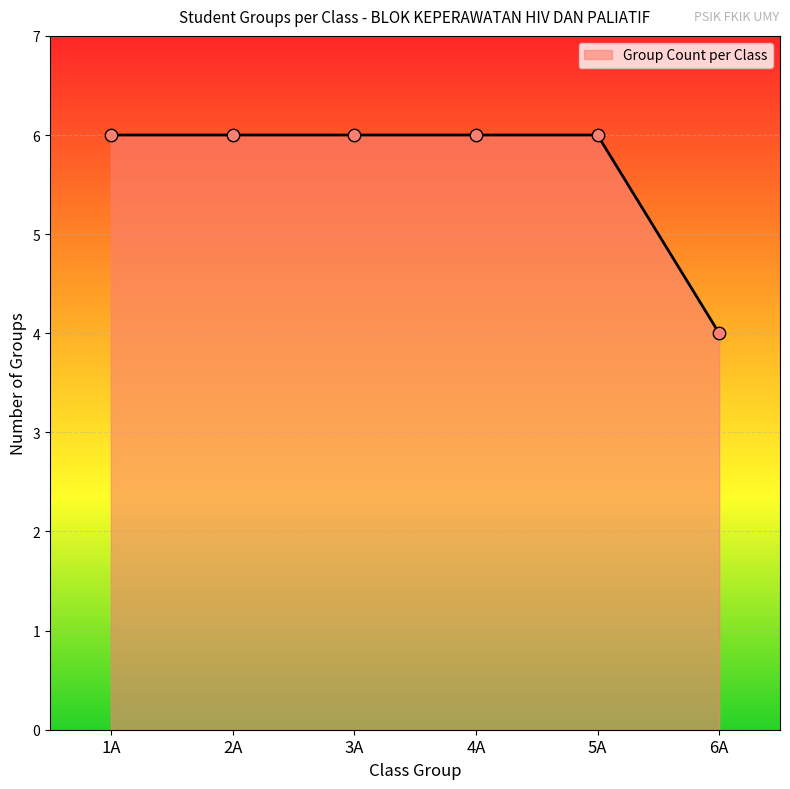

Approximately how many times larger is the value at 5A compared to 6A?

1.5